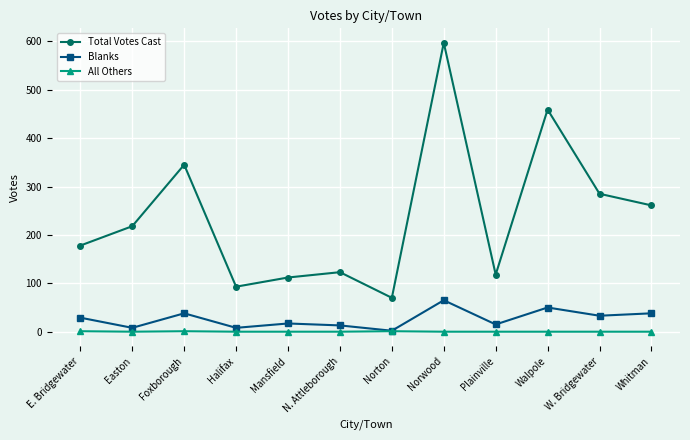

What is the label of the 5th point from the left?

Mansfield